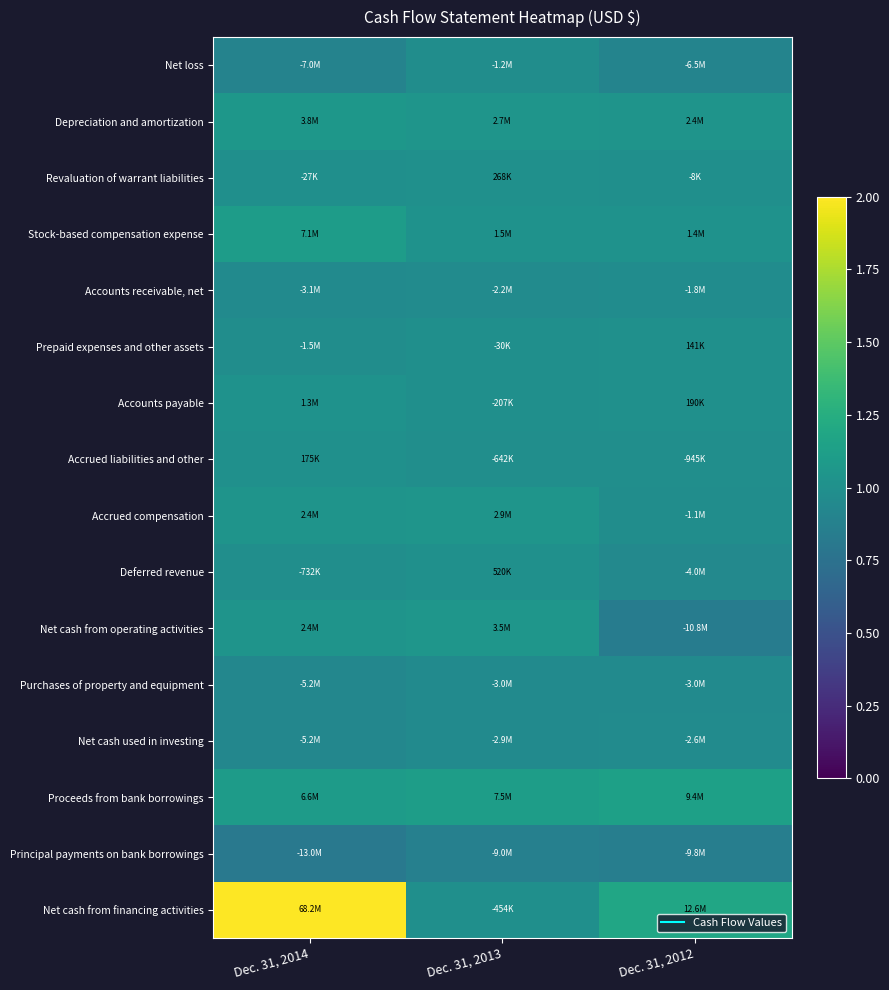

Rank the series by their maximum value, from lowest to highest.

Principal payments on bank borrowings, Purchases of property and equipment, Net cash used in investing, Accounts receivable, net, Net loss, Prepaid expenses and other assets, Accrued liabilities and other, Revaluation of warrant liabilities, Deferred revenue, Accounts payable, Accrued compensation, Net cash from operating activities, Depreciation and amortization, Stock-based compensation expense, Proceeds from bank borrowings, Net cash from financing activities